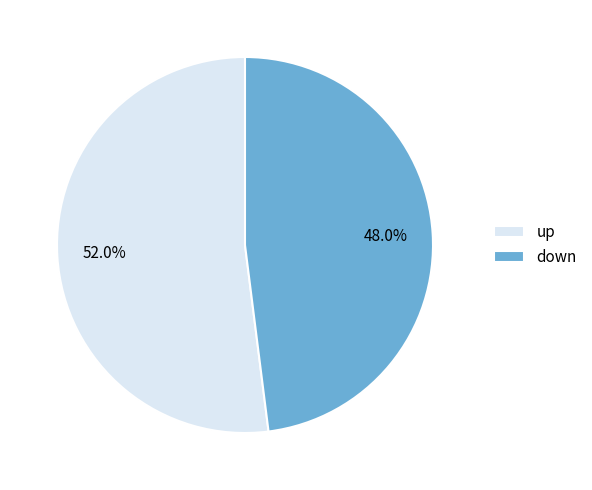

Is up the majority of the pie?

Yes